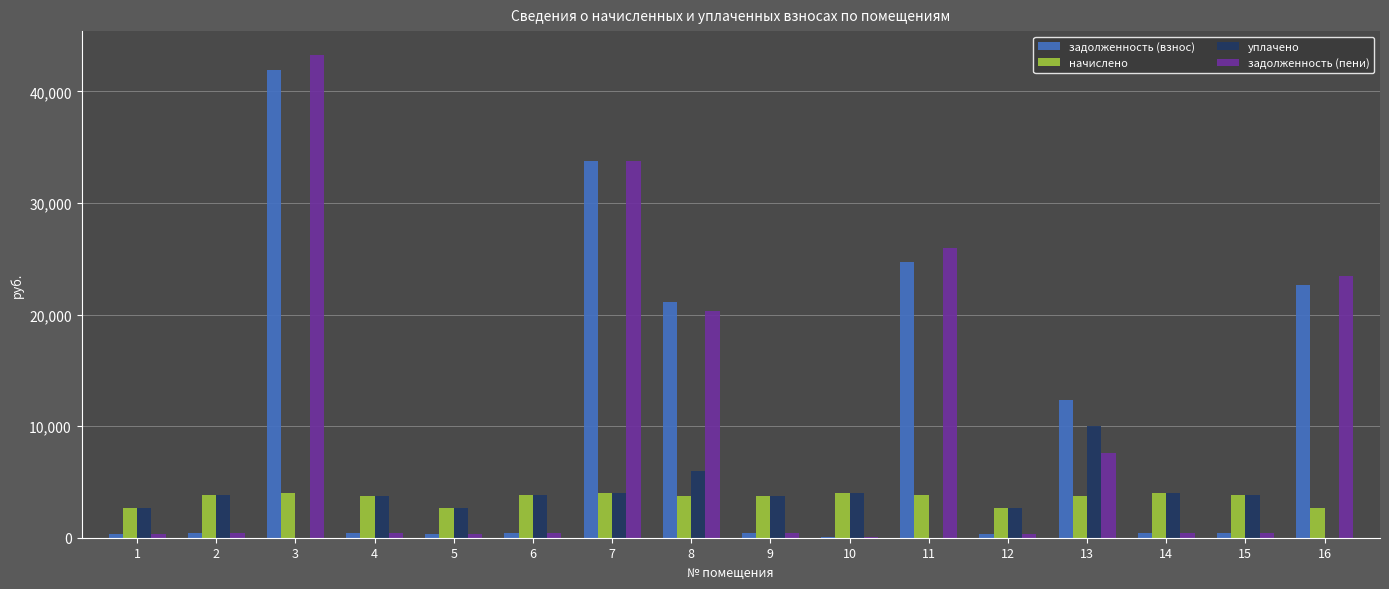

At which category is the sum across all series the highest?

3